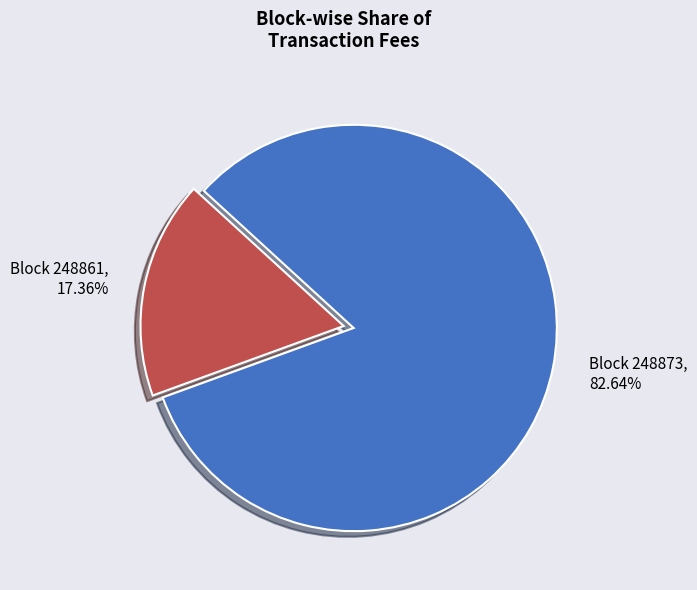

Does any single category account for the majority?

Yes